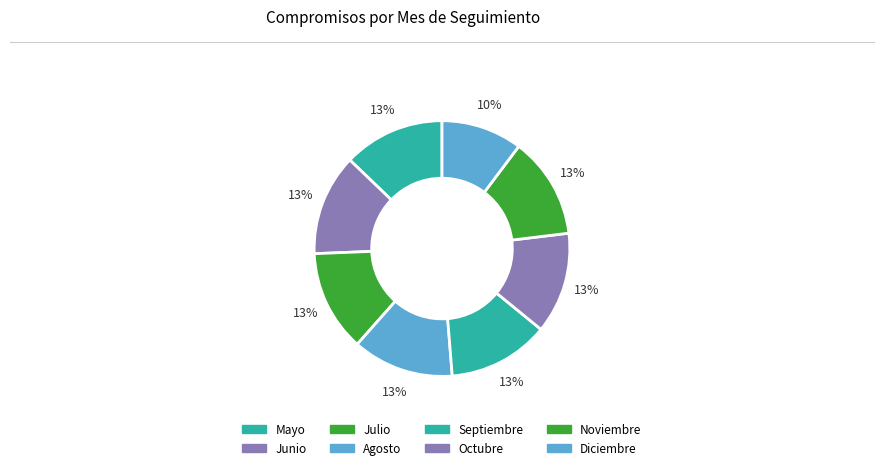

Count the number of slices in the pie.

8